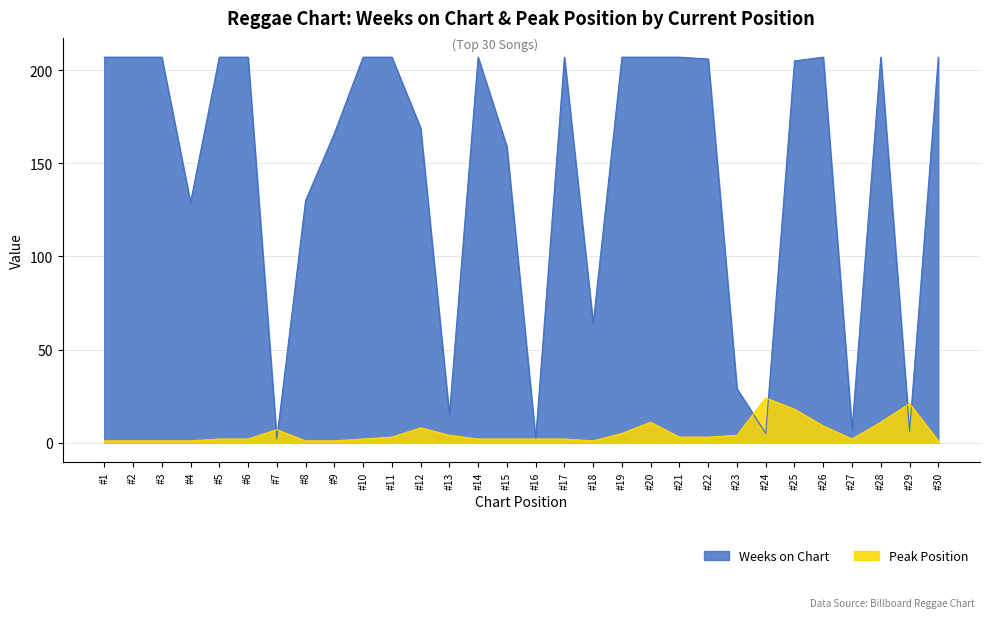

Read the Weeks on Chart value at #11.

207